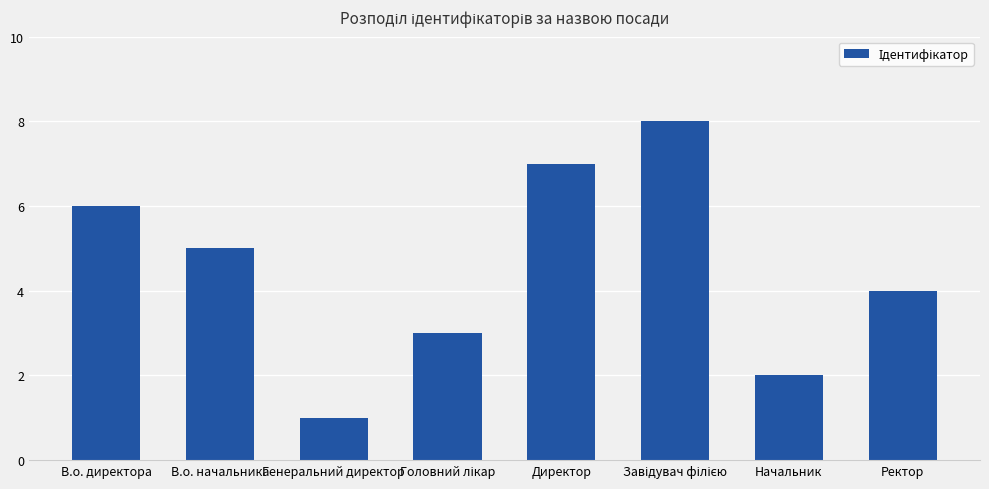

The value at В.о. директора is 6. True or false?

True